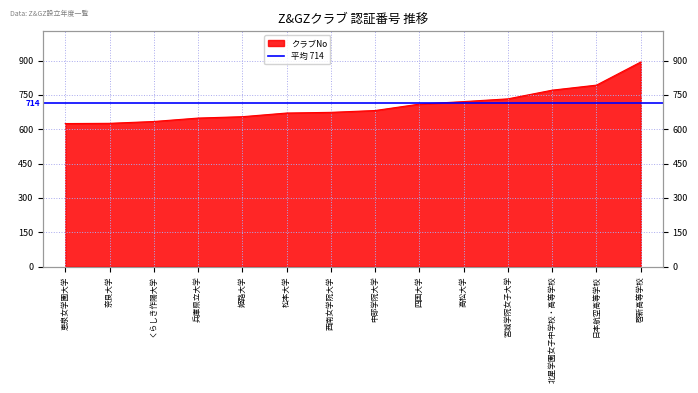

The chart shows a value of 625 at 恵泉女学園大学. True or false?

True